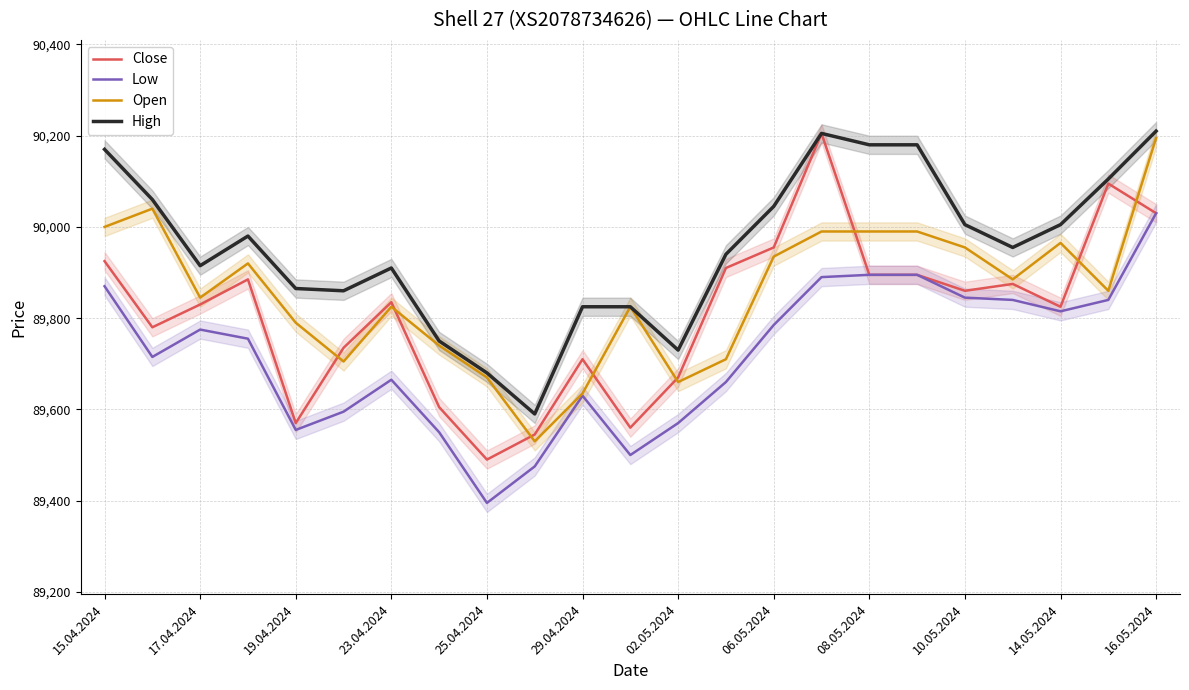

The value of Open at 10.05.2024 is 148046. True or false?

False